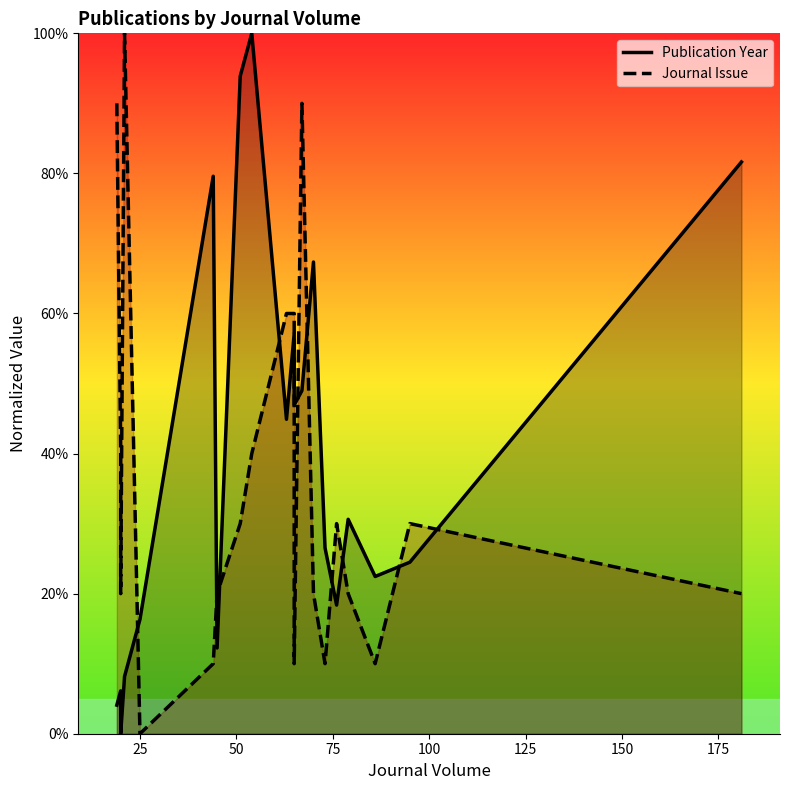

Reading left to right, list all the values displayed in this chart.

Publication Year: 4.1	6.1	0.0	8.2	16.3	79.6	12.2	93.9	100.0	44.9	57.1	46.9	49.0	67.3	26.5	18.4	30.6	22.4	24.5	81.6
Journal Issue: 90.0	40.0	20.0	100.0	0.0	10.0	20.0	30.0	40.0	60.0	60.0	10.0	90.0	20.0	10.0	30.0	20.0	10.0	30.0	20.0